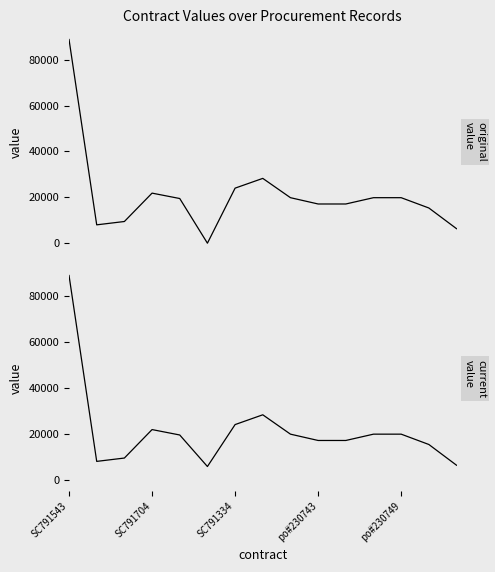

What is the label of the 8th point from the right?

7